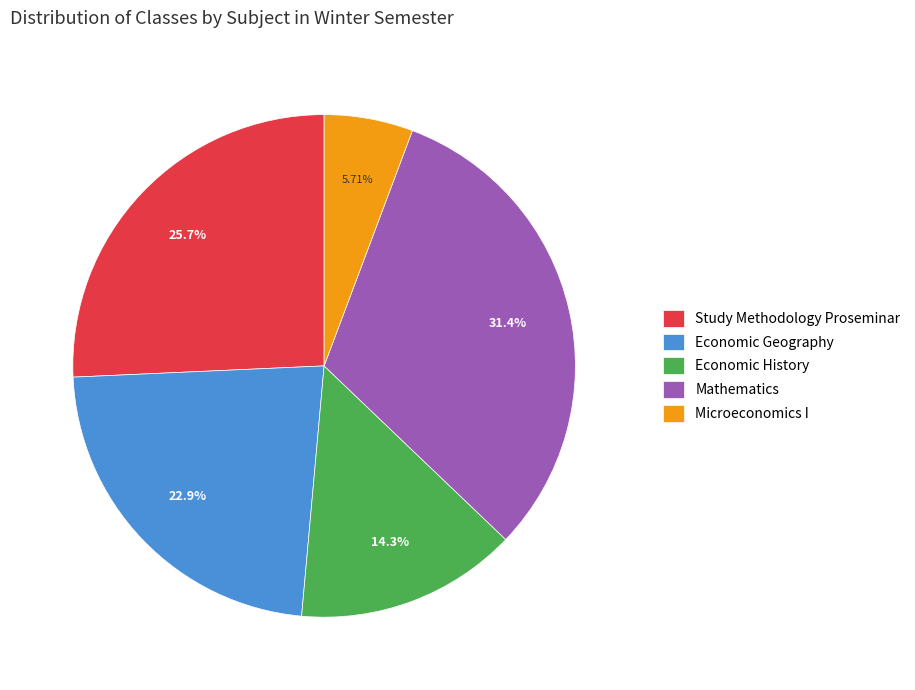

How much of the chart is everything except Economic Geography?

77.1%